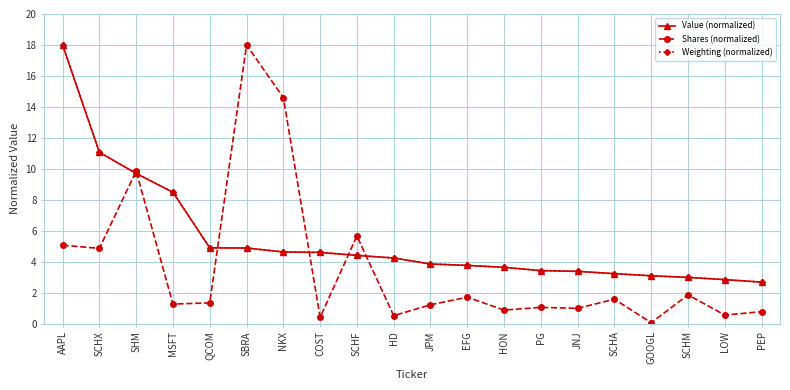

At which category is the sum across all series the highest?

AAPL